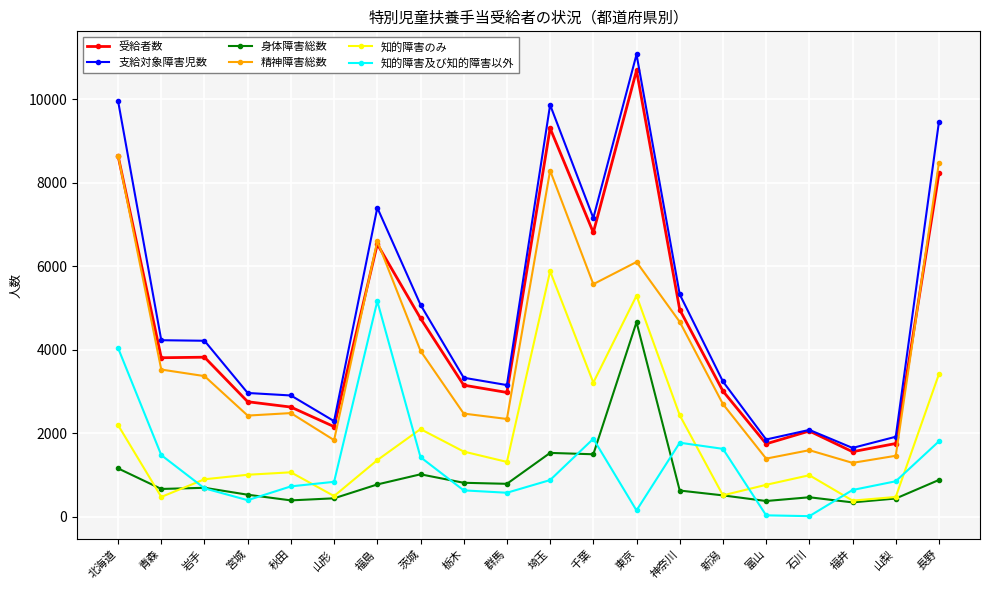

List the series in order of their peak value, lowest first.

身体障害総数, 知的障害及び知的障害以外, 知的障害のみ, 精神障害総数, 受給者数, 支給対象障害児数